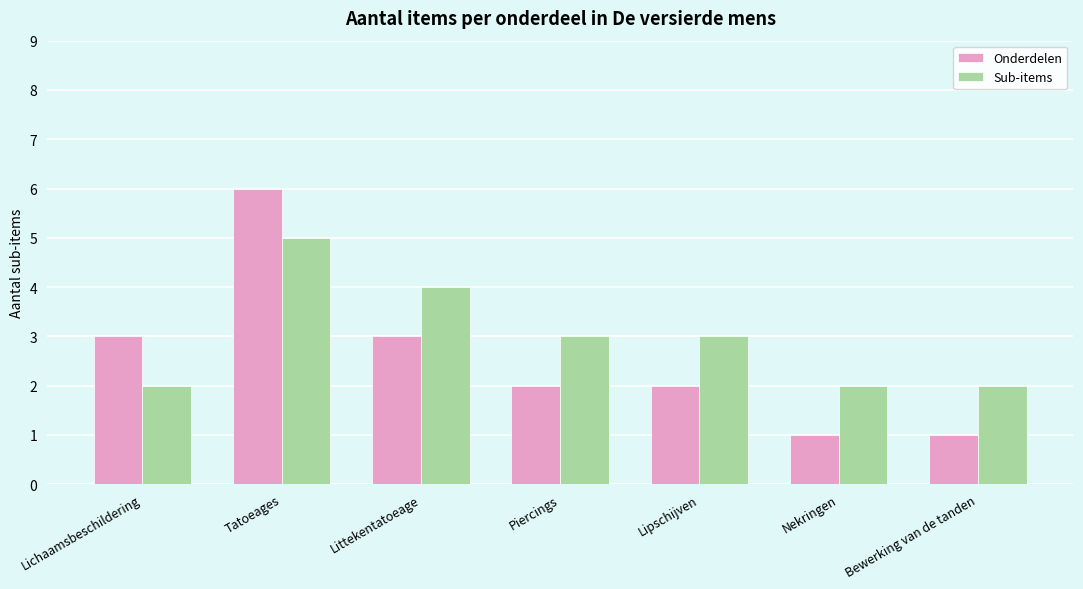

Is the value of Sub-items at Lichaamsbeschildering greater than the value of Onderdelen at Nekringen?

Yes